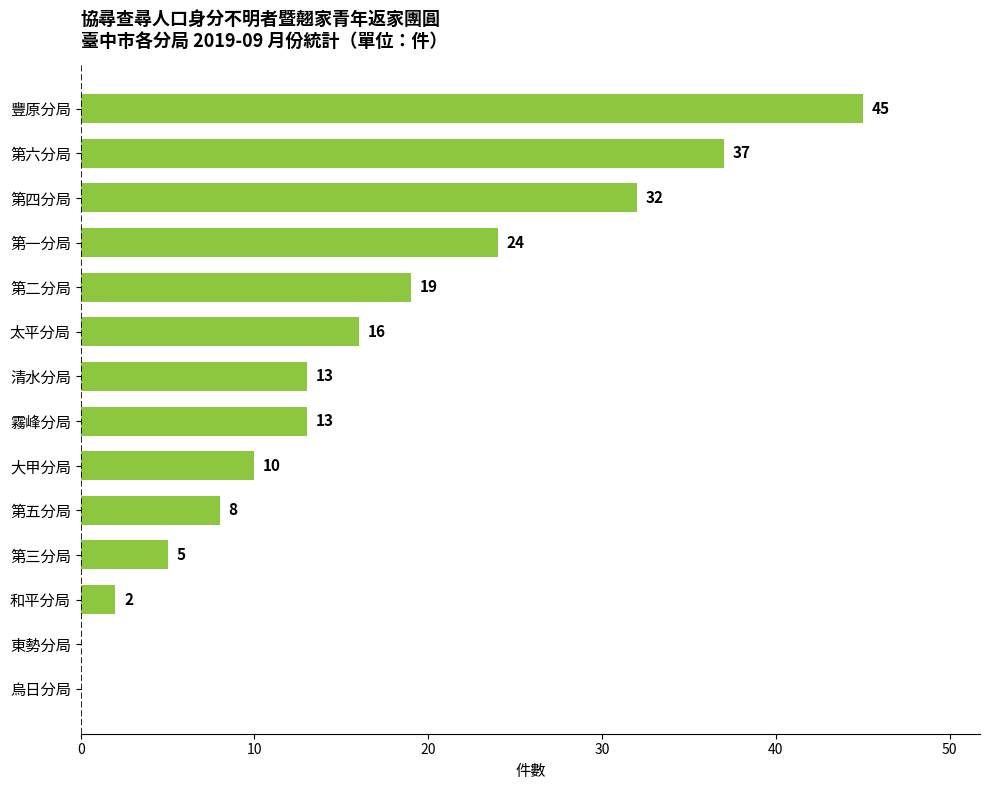

What value does the data have at 清水分局?

13